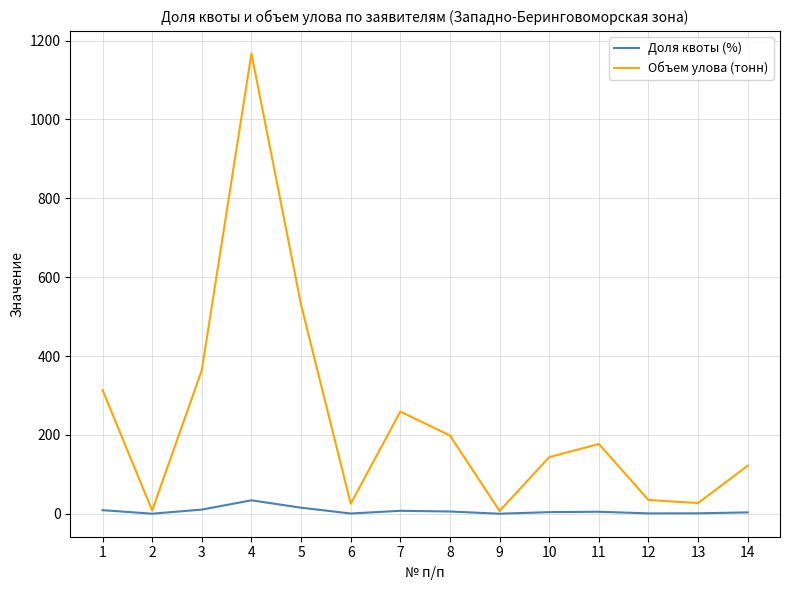

Rank the series by their average value, from highest to lowest.

Объем улова (тонн), Доля квоты (%)